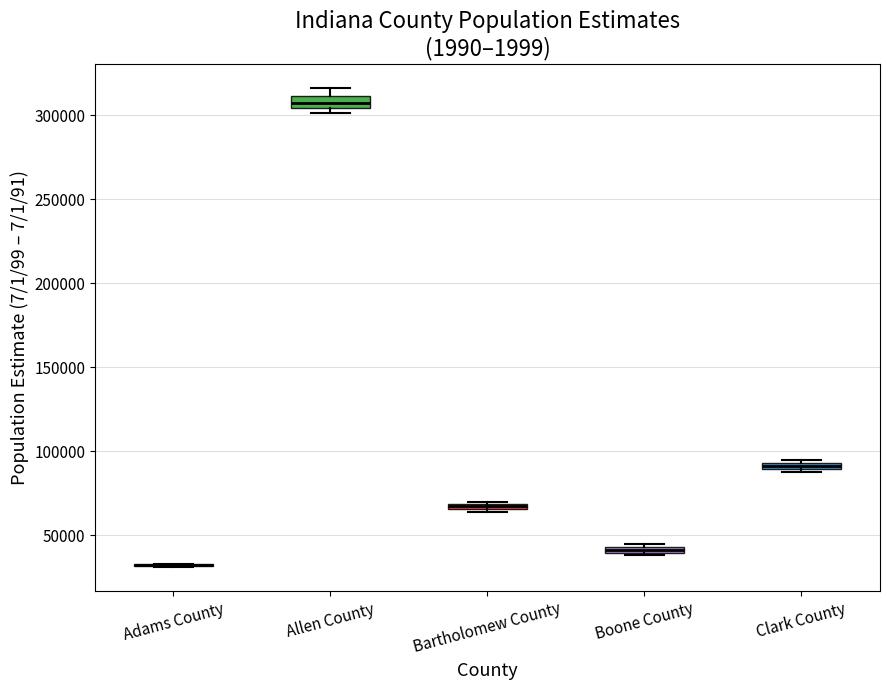

Where is the lower edge of the box for Bartholomew County on the y-axis? The values are not printed on the chart, so give them approximately, as read against the axis.

65000